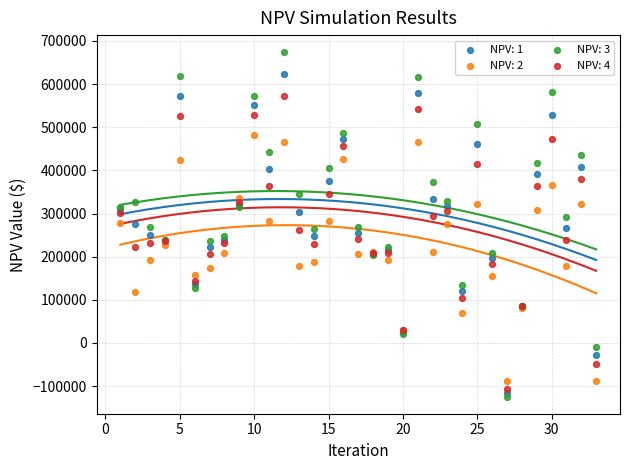

What is the X range (max minus min) for the scatter plot?

32.0